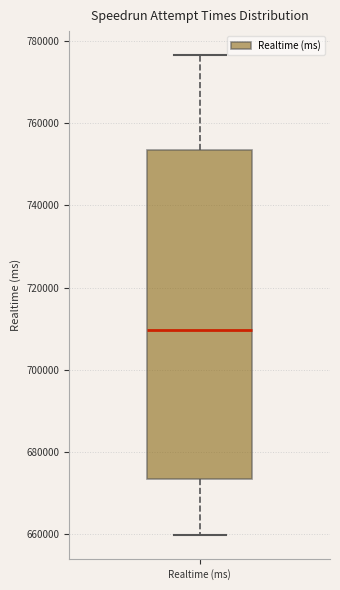

Transcribe this box plot: give where the median line is, the range the box spans, and where the two whiskers end, as read against the y-axis. The values are not printed on the chart, so give them approximately, as read against the axis.

median 710000, box 674000 to 754000, whiskers 660000 to 776000